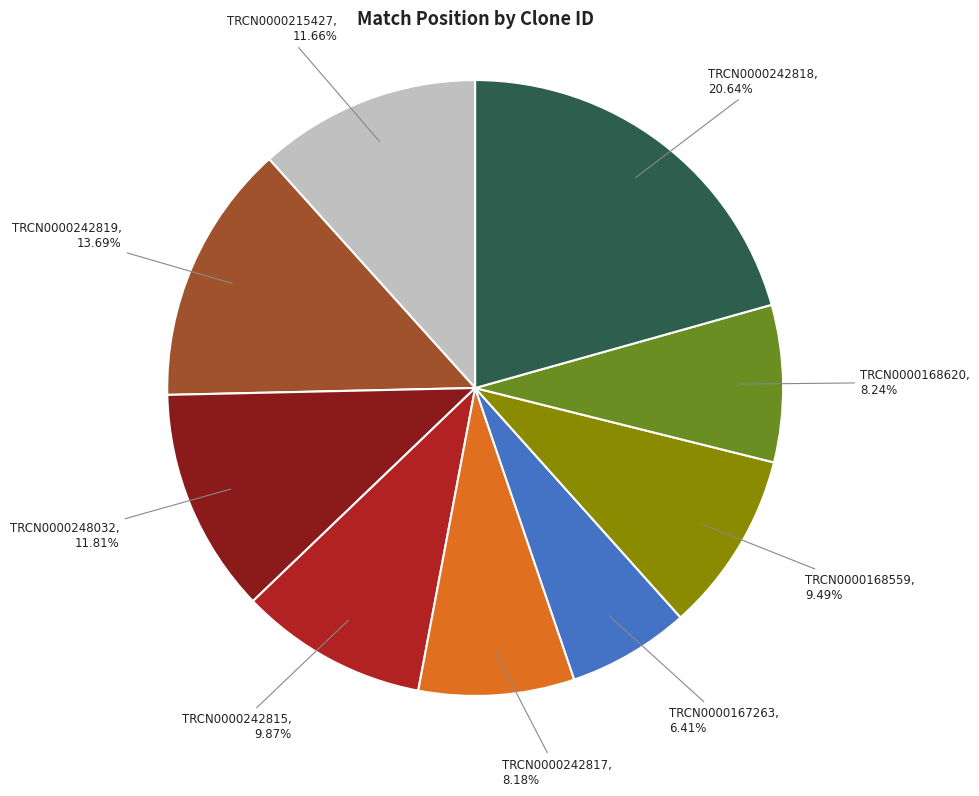

Which slice is the largest?

TRCN0000242818